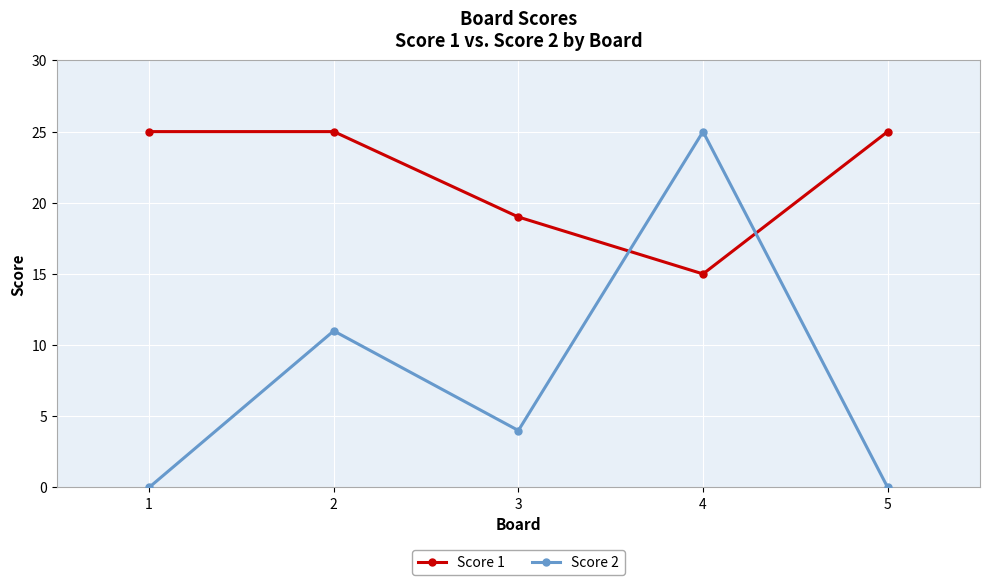

What is the value of the Score 1 point at the 4th from the left?

15